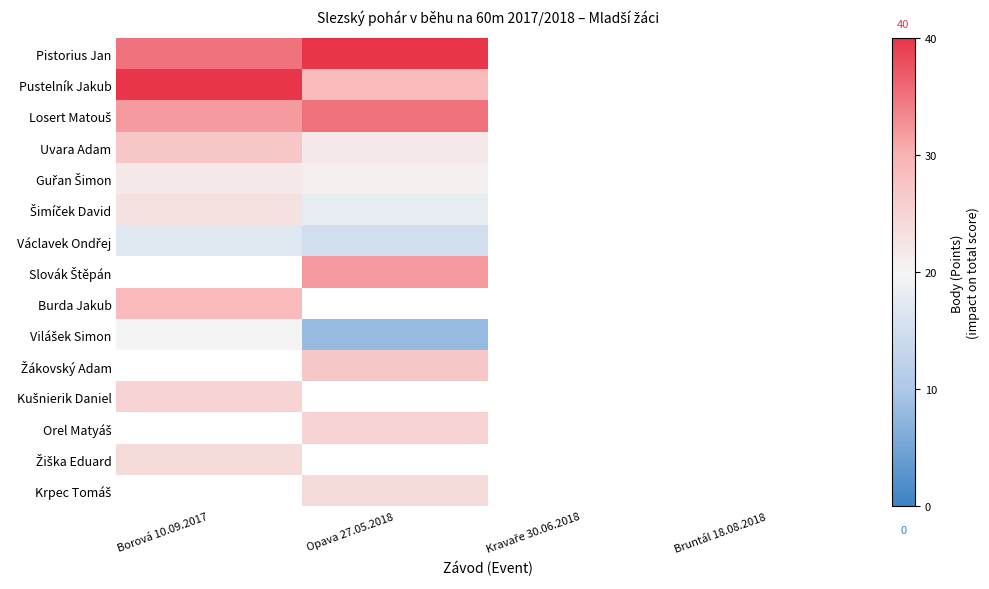

How many distinct data groups are displayed?

15